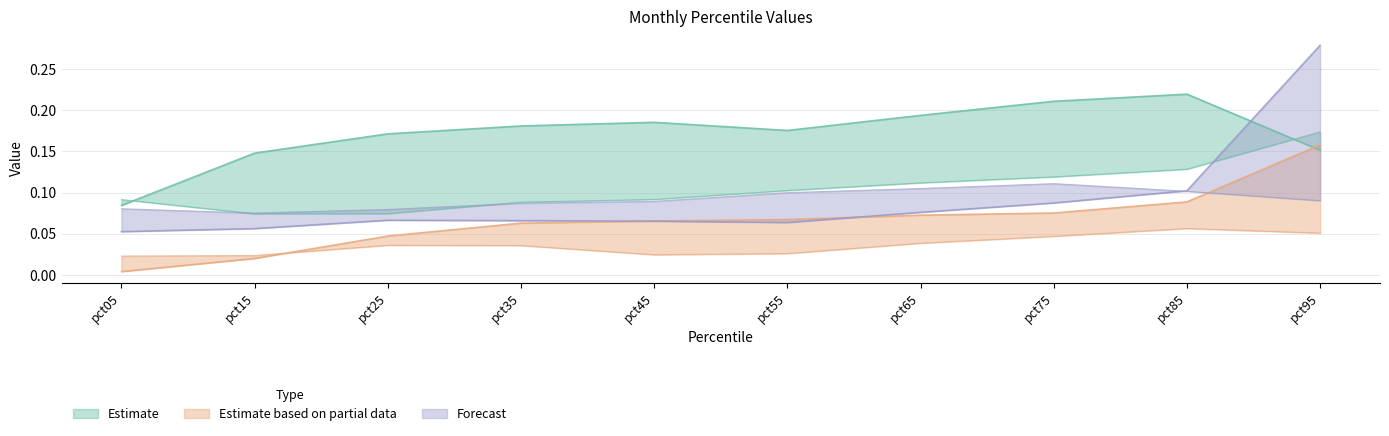

What is the value of the Oct point at the 10th from the left?

0.3